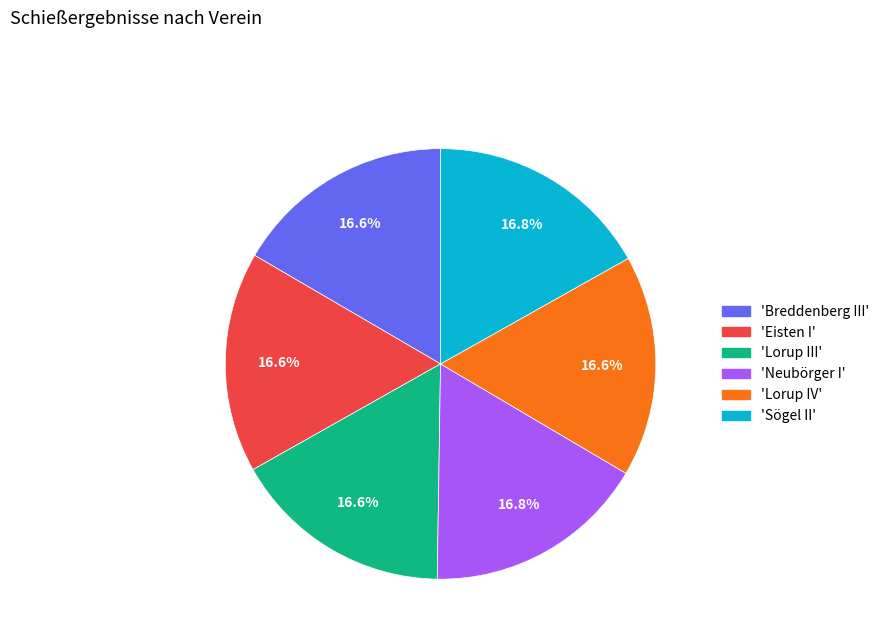

How many slices are in this pie chart?

6